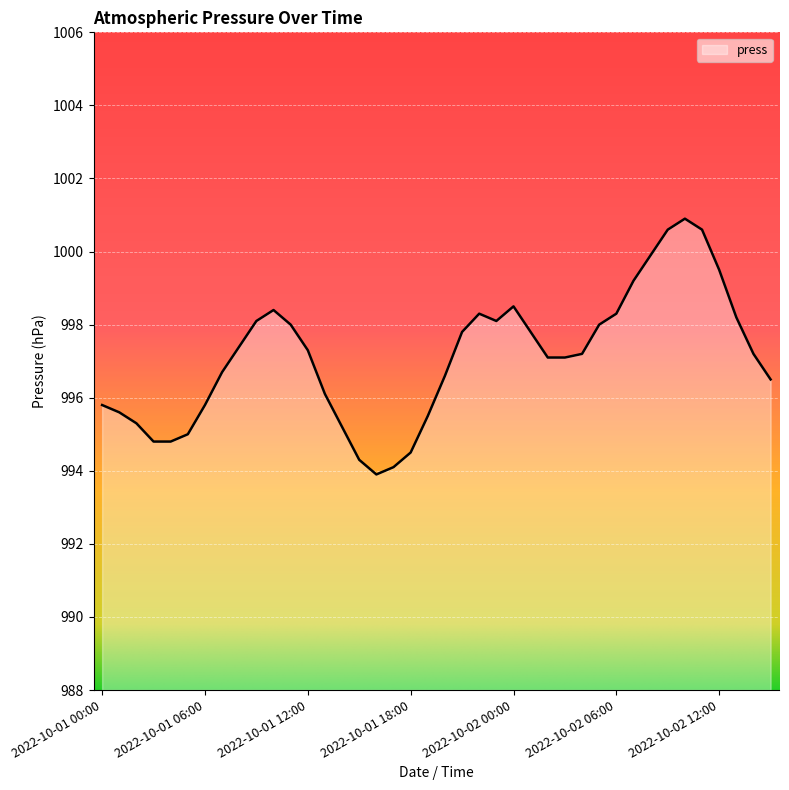

What is the greatest value displayed?

1000.9